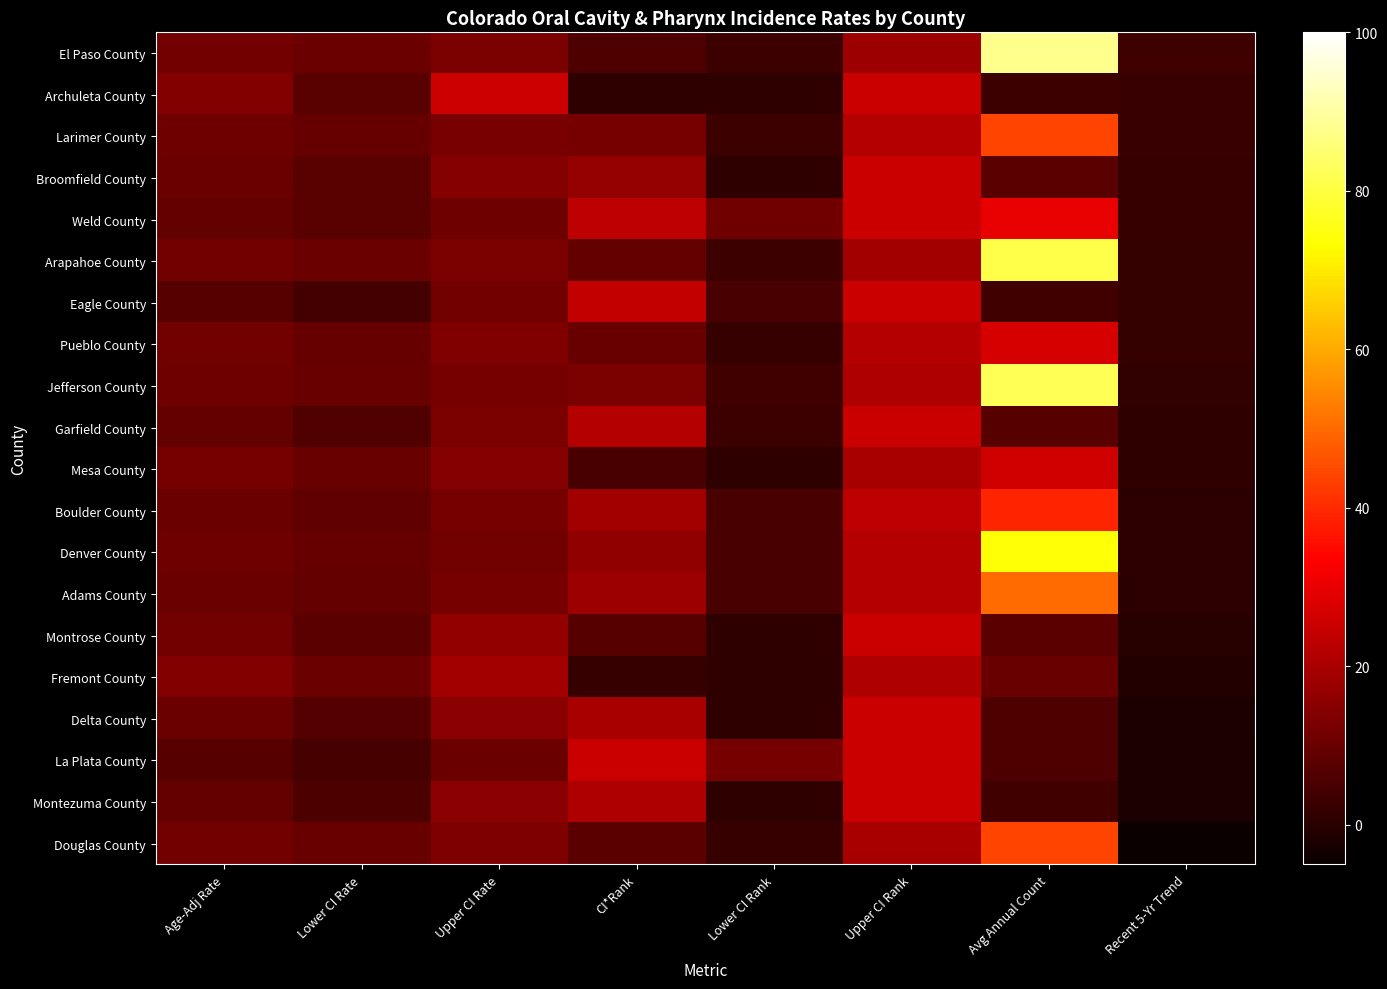

Which category has the highest value across all series?

Avg Annual Count